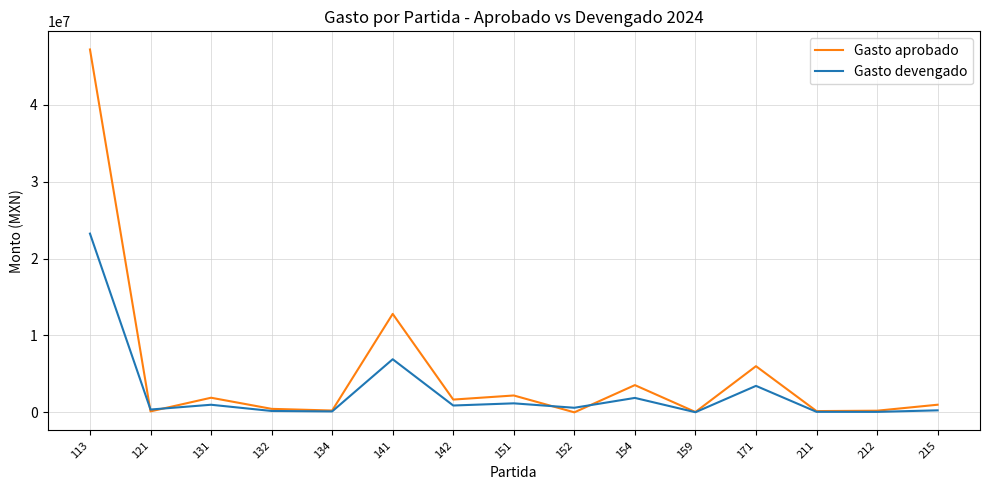

What is the difference between the highest and lowest values at 142?

772106.4